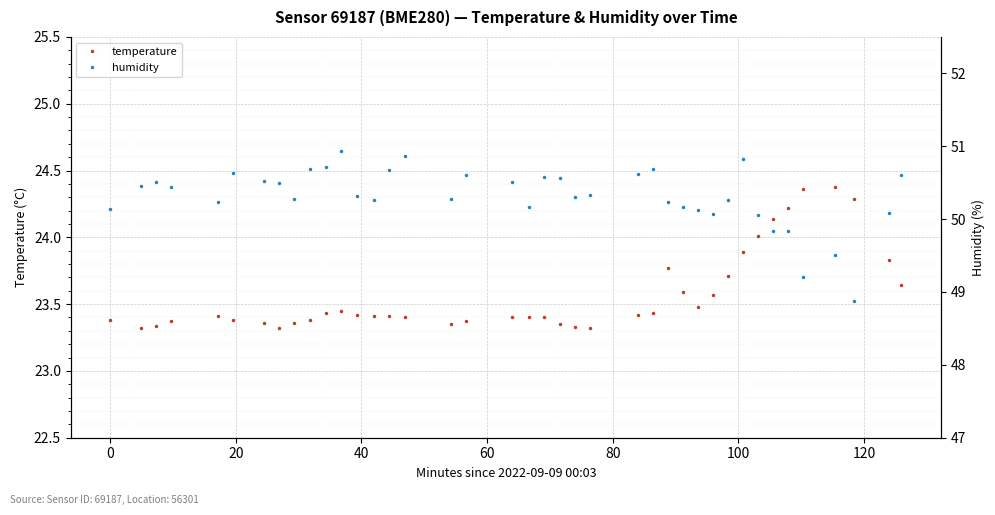

True or false: temperature has more than 1 interior local peaks.

True